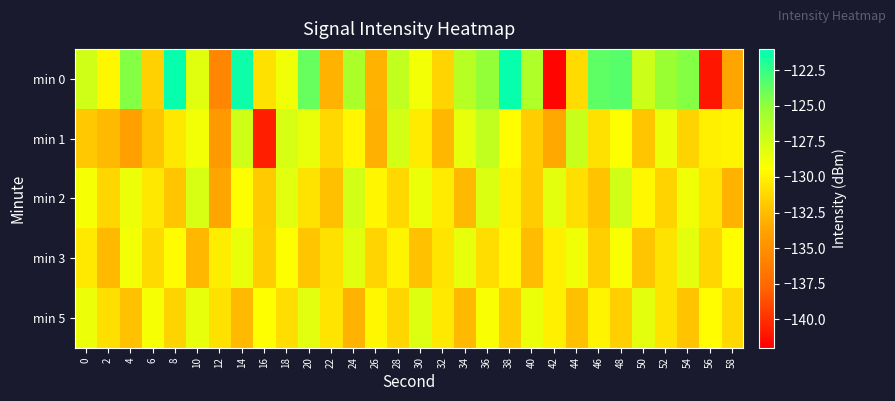

List the series in order of their peak value, lowest first.

min 3, min 5, min 2, min 1, min 0